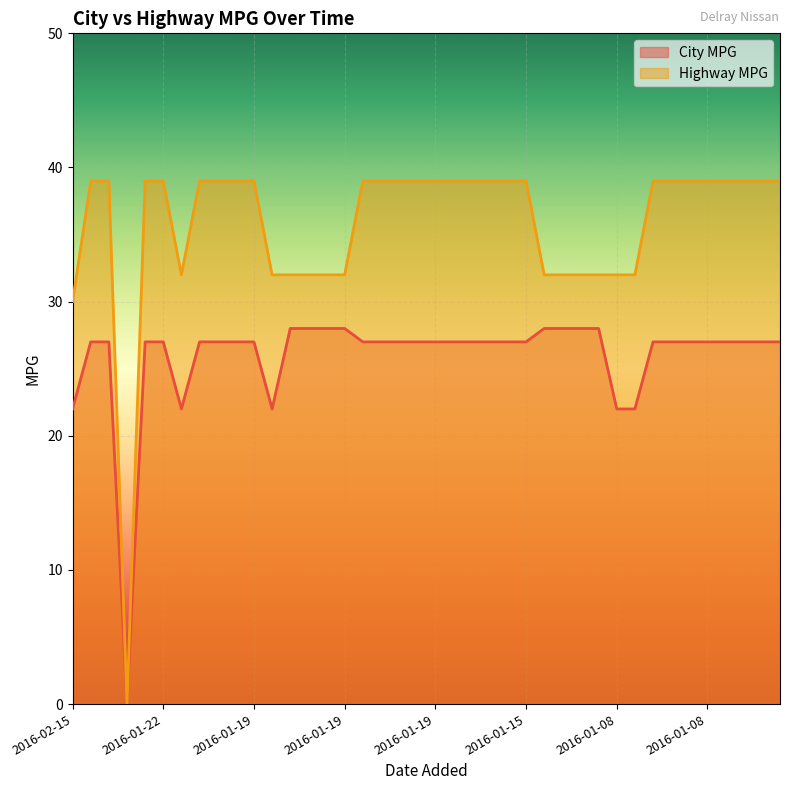

The value of City MPG at 2016-01-19 is 28. True or false?

True